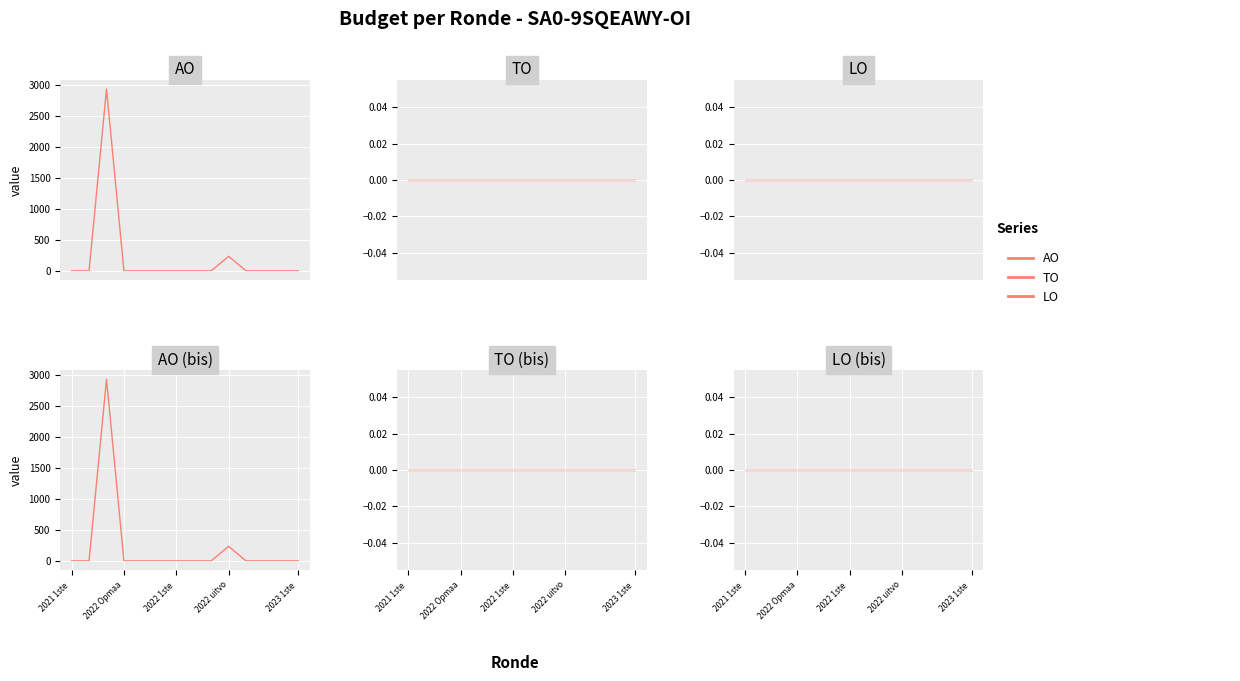

How many interior local peaks does the AO series have?

2